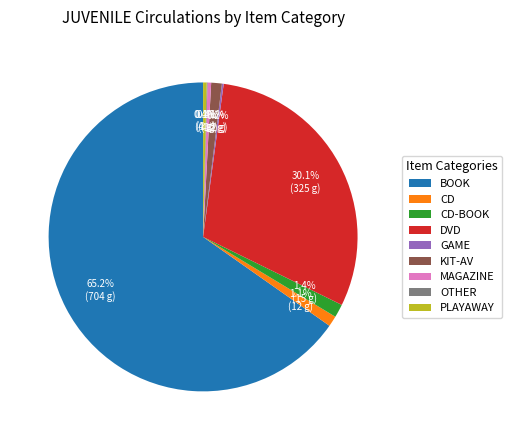

Approximately how many times larger is the value at BOOK compared to DVD?

2.2